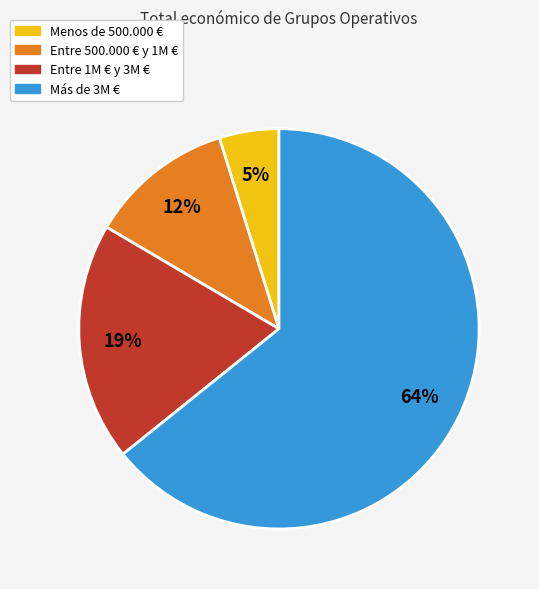

Does any single category account for the majority?

Yes